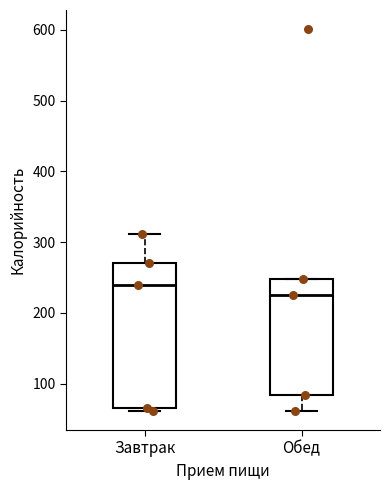

Which box is the tallest, from its lower edge to its upper edge?

Завтрак